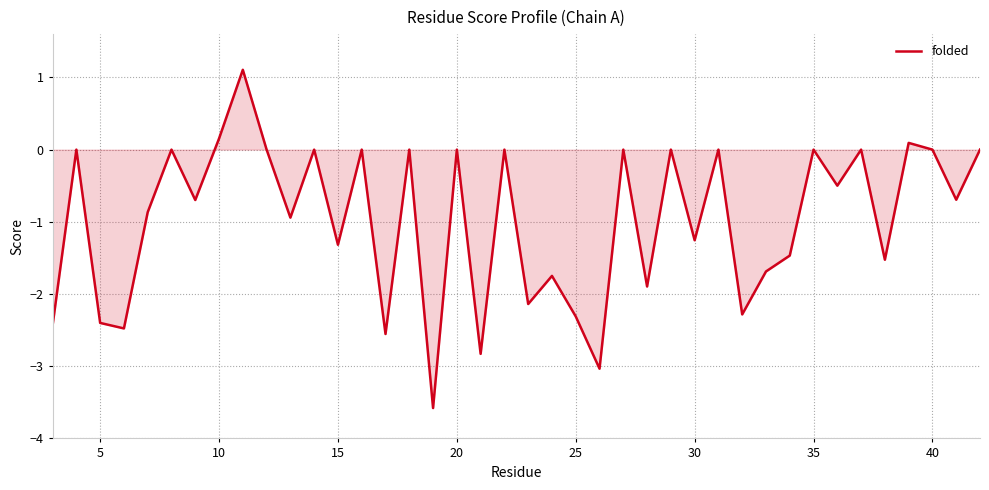

Reading left to right, extract all data points from this chart.

-2.4	0.0	-2.4	-2.5	-0.9	0.0	-0.7	0.2	1.1	0.0	-0.9	0.0	-1.3	0.0	-2.6	0.0	-3.6	0.0	-2.8	0.0	-2.1	-1.7	-2.3	-3.0	0.0	-1.9	0.0	-1.3	0.0	-2.3	-1.7	-1.5	0.0	-0.5	0.0	-1.5	0.1	0.0	-0.7	0.0